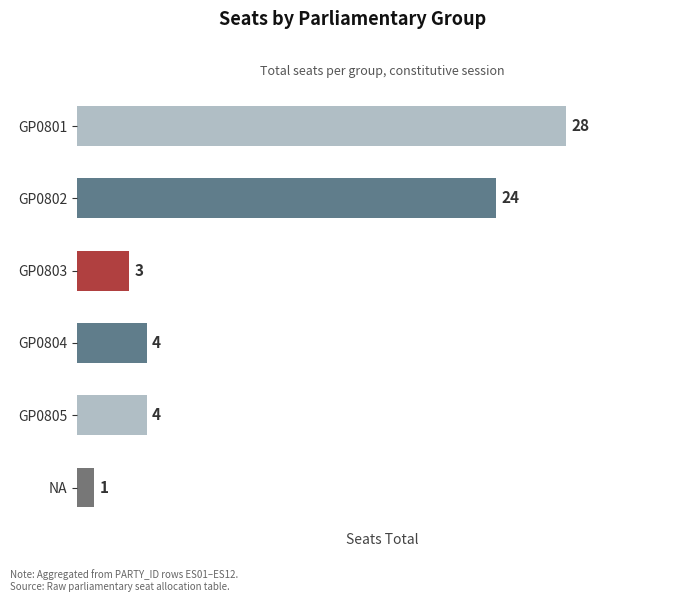

What is the maximum value shown in the chart?

28